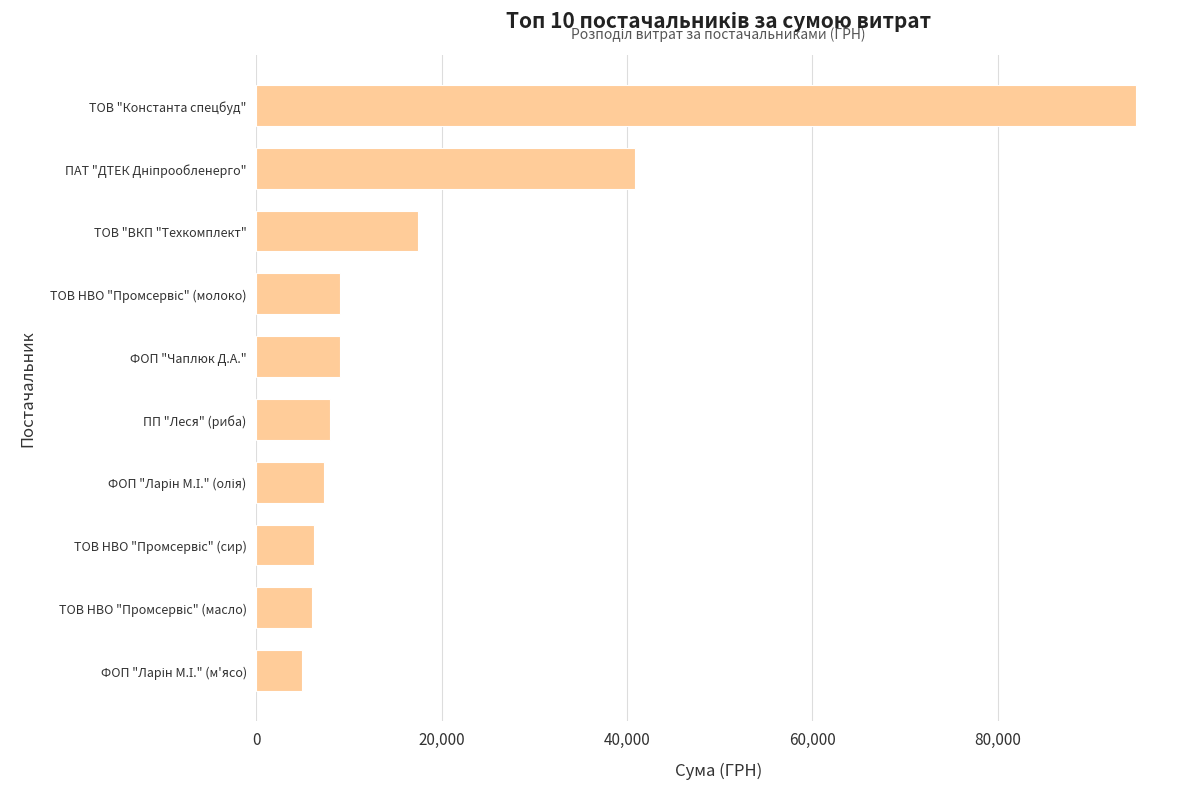

At which category does the chart reach its peak across all series?

ТОВ "Константа спецбуд"